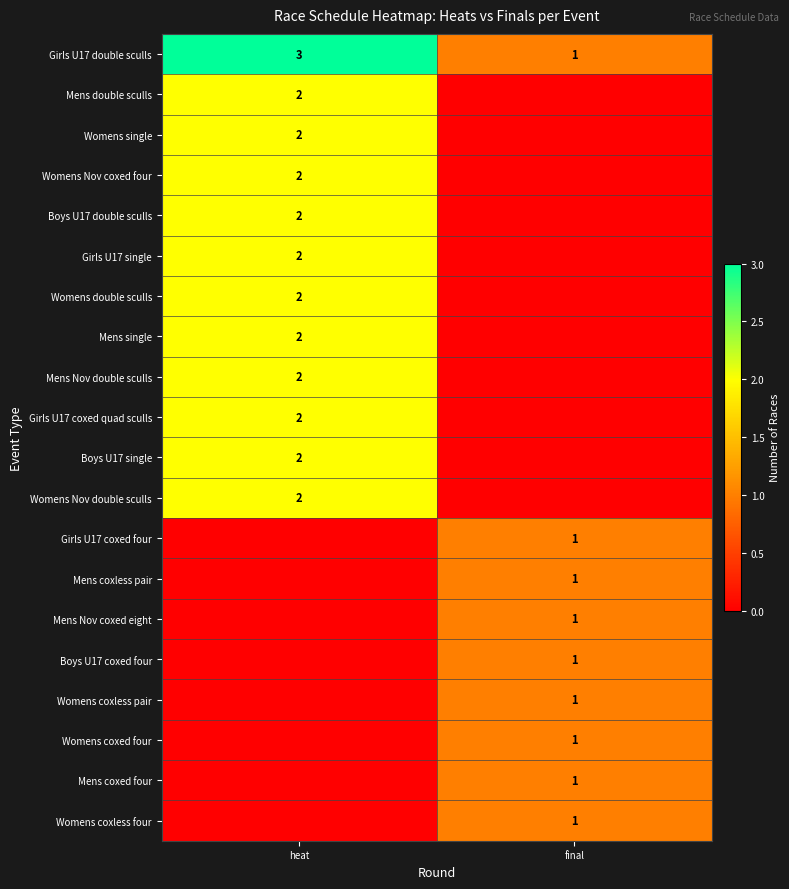

Is it true that Mens Nov coxed eight equals 1 at final?

True